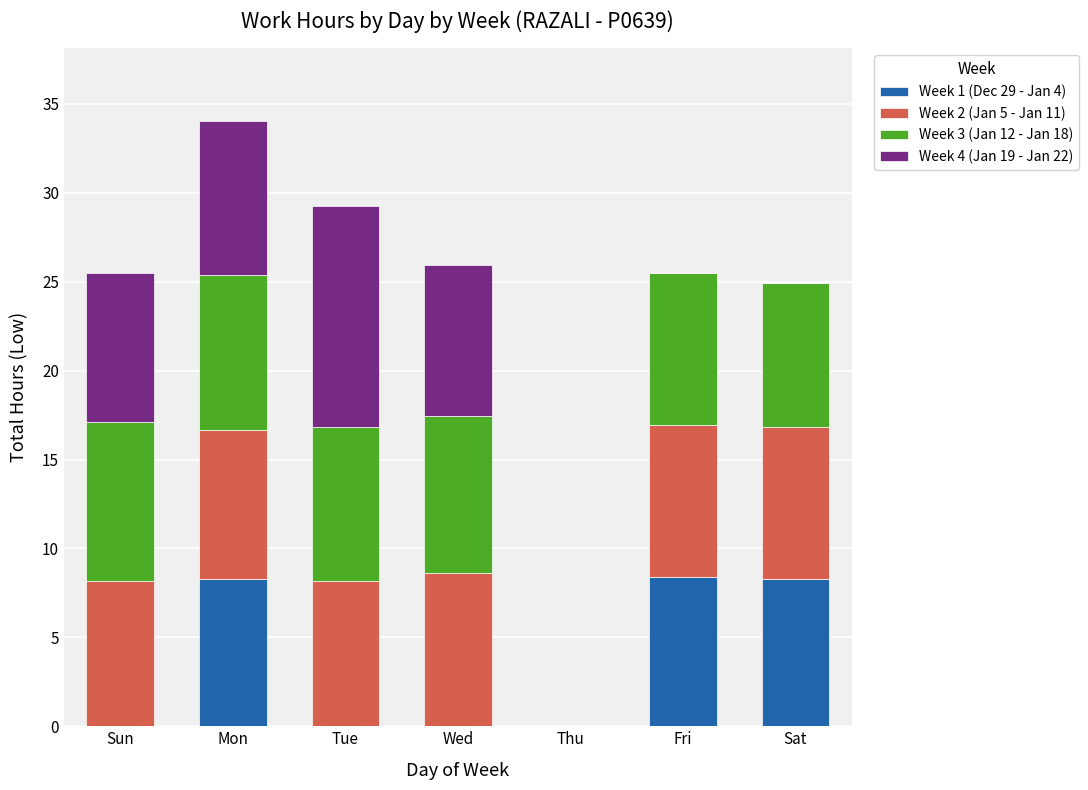

What is the sum of the Week 1 (Dec 29 - Jan 4) values at Wed and Mon?

8.3